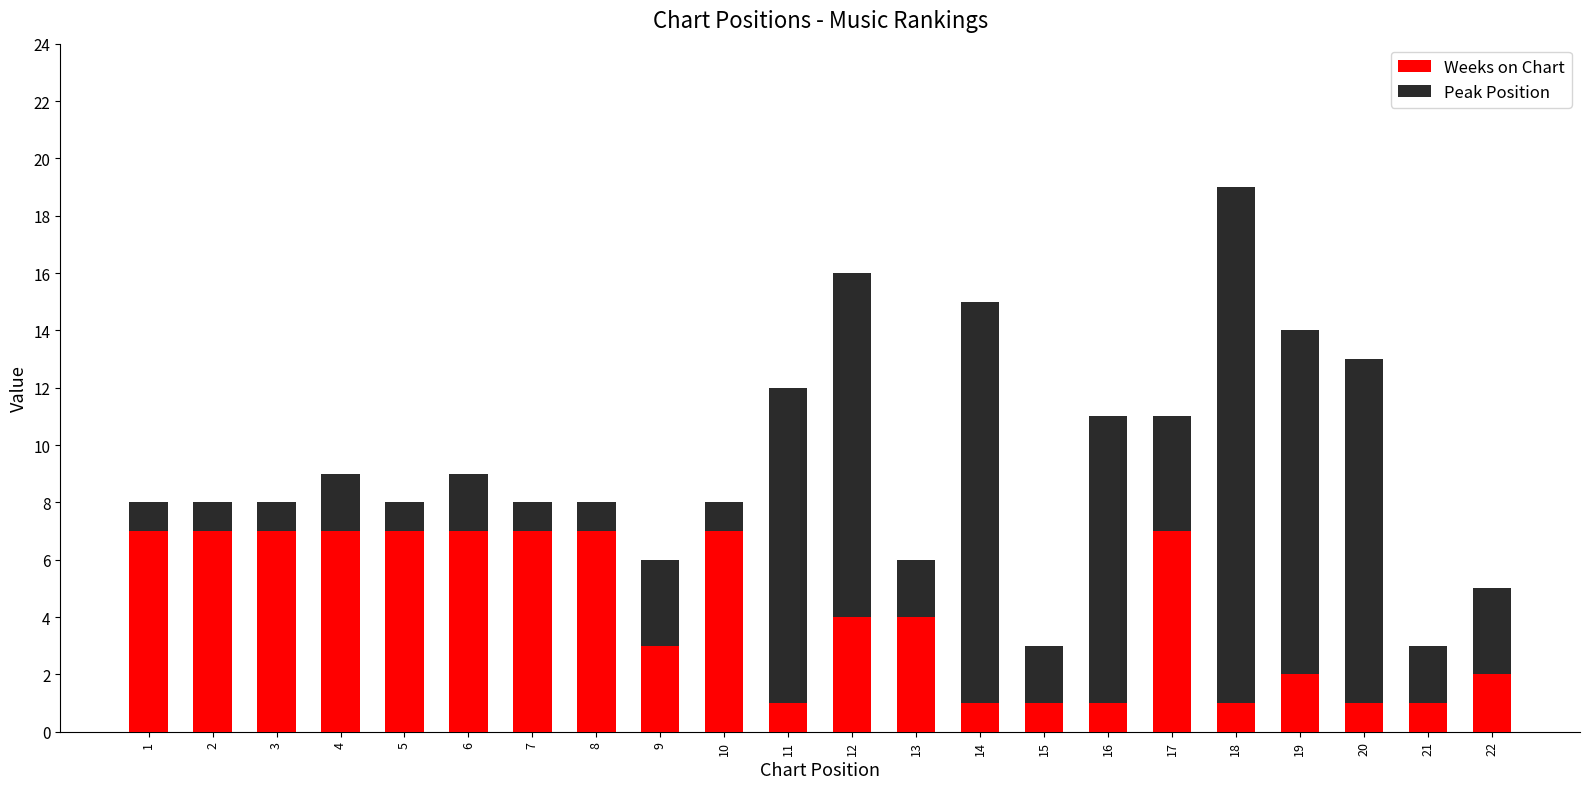

At which category is the sum across all series the highest?

18